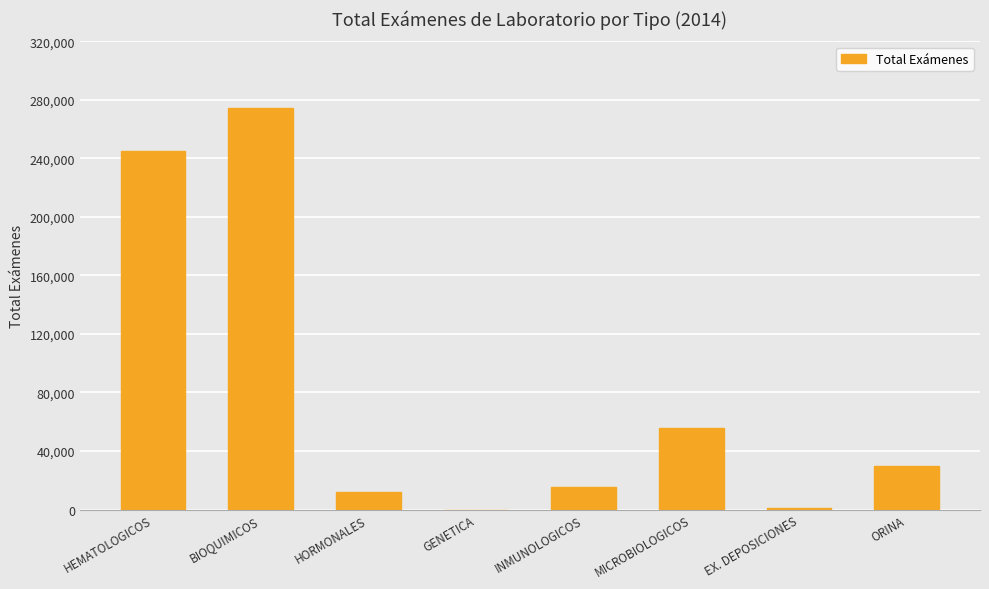

How many series are shown in this chart?

1